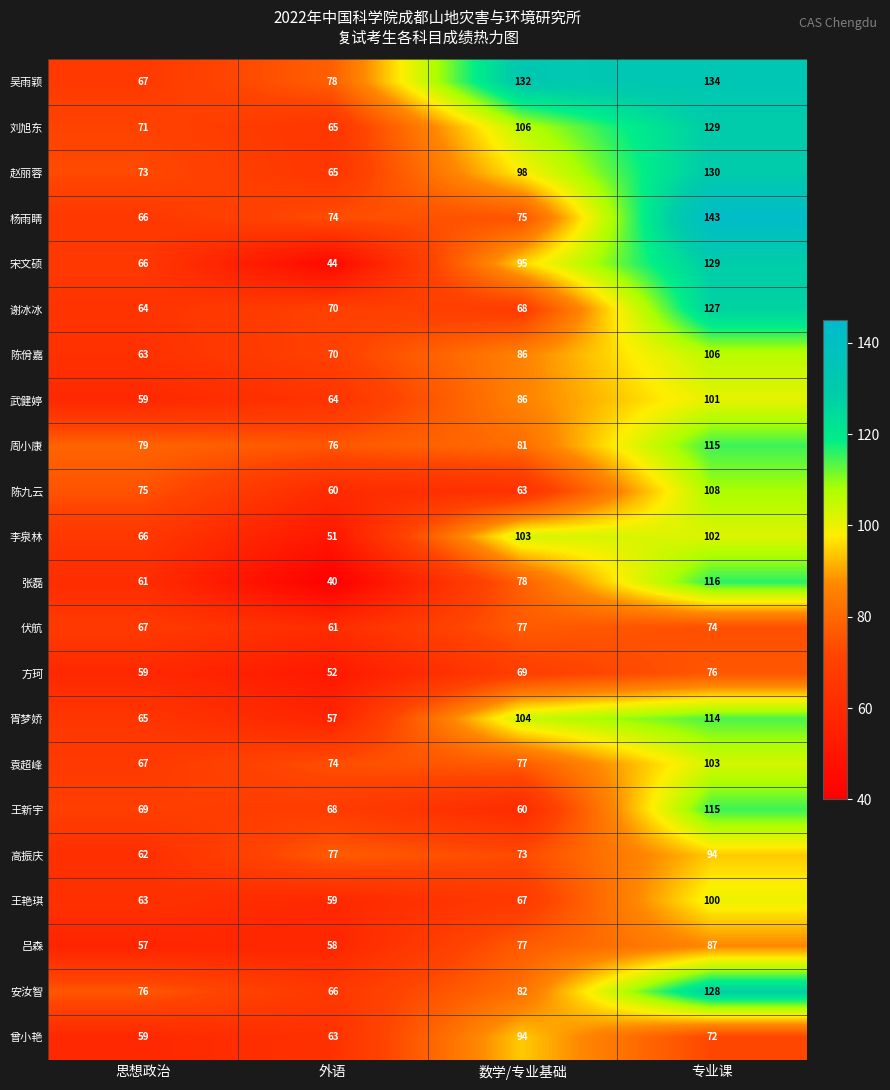

Which category has the highest value in the 张磊 series?

专业课